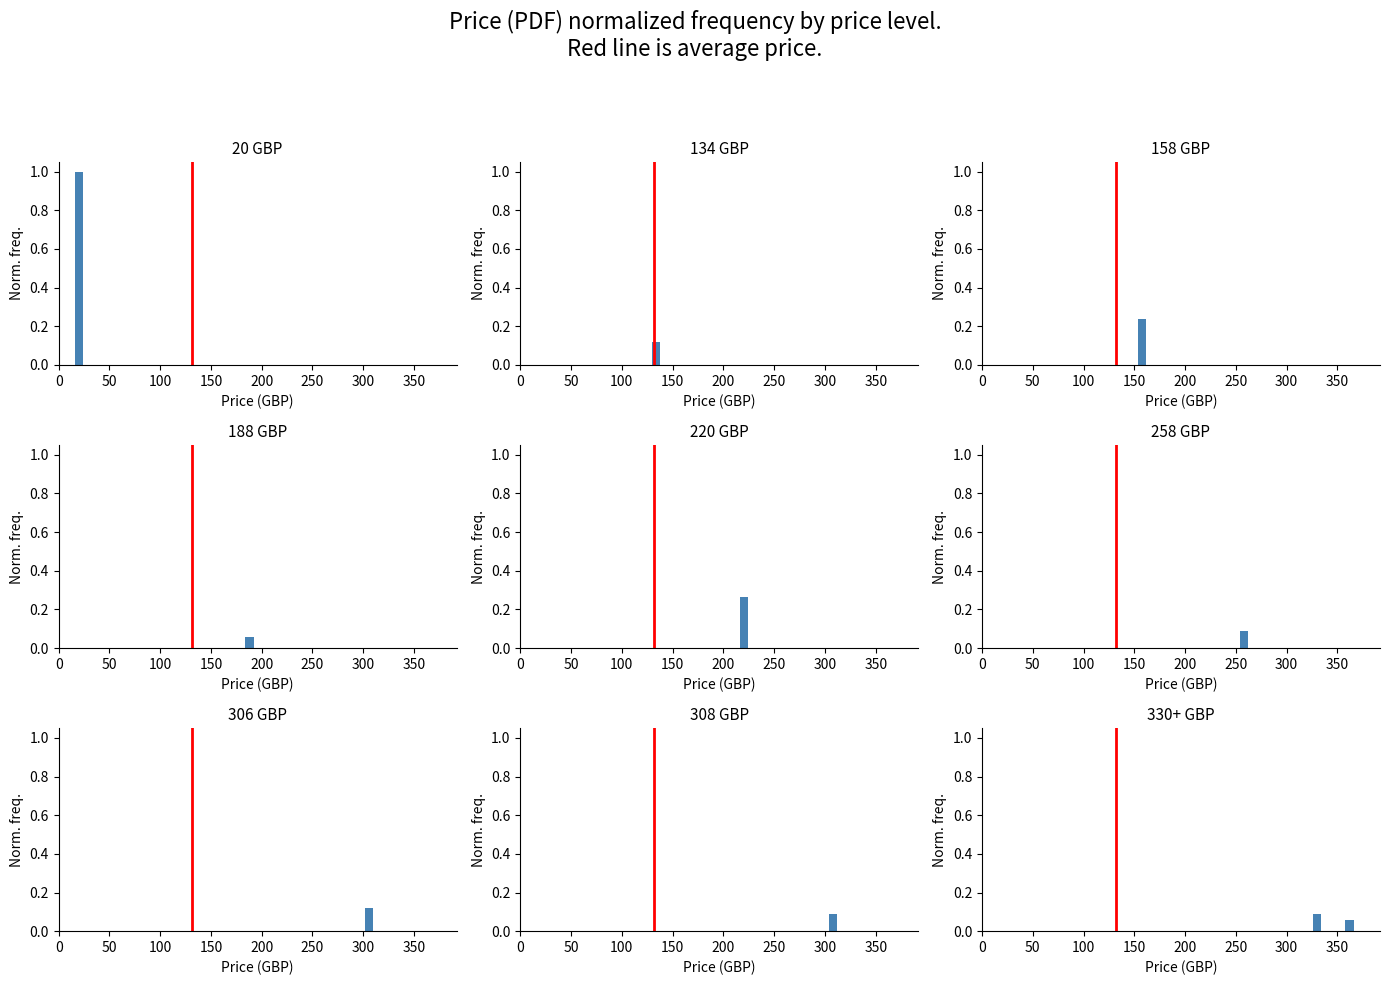

Does the chart contain any negative values?

No